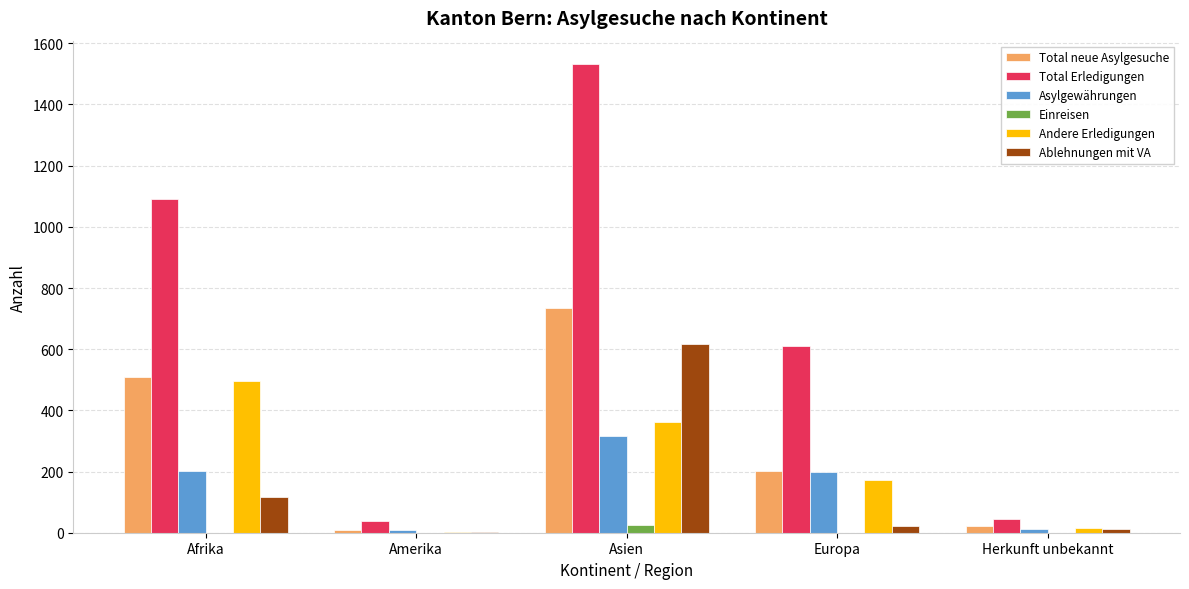

At which category is the sum across all series the highest?

Asien